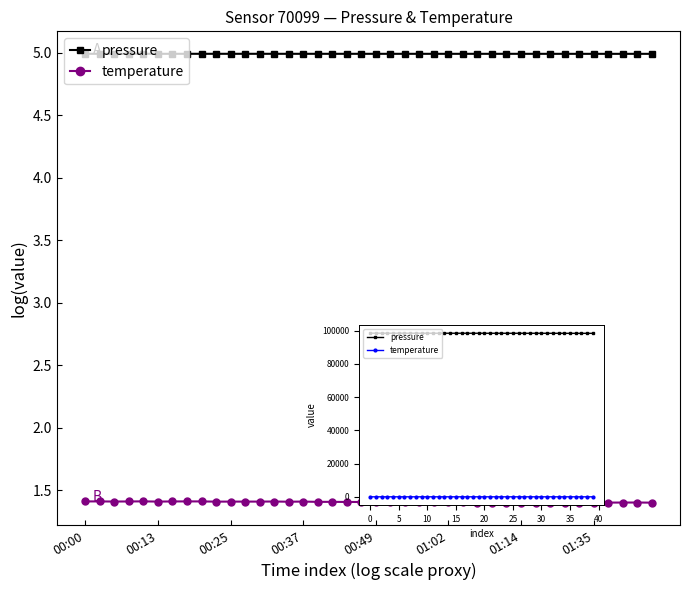

Where does the pressure series first go above 98377?

00:00